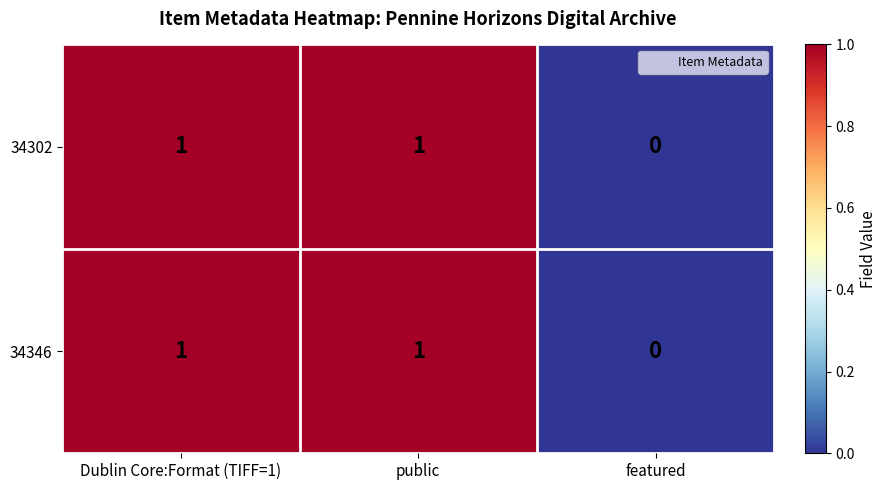

How many 34346 values are between 0 and 1?

3